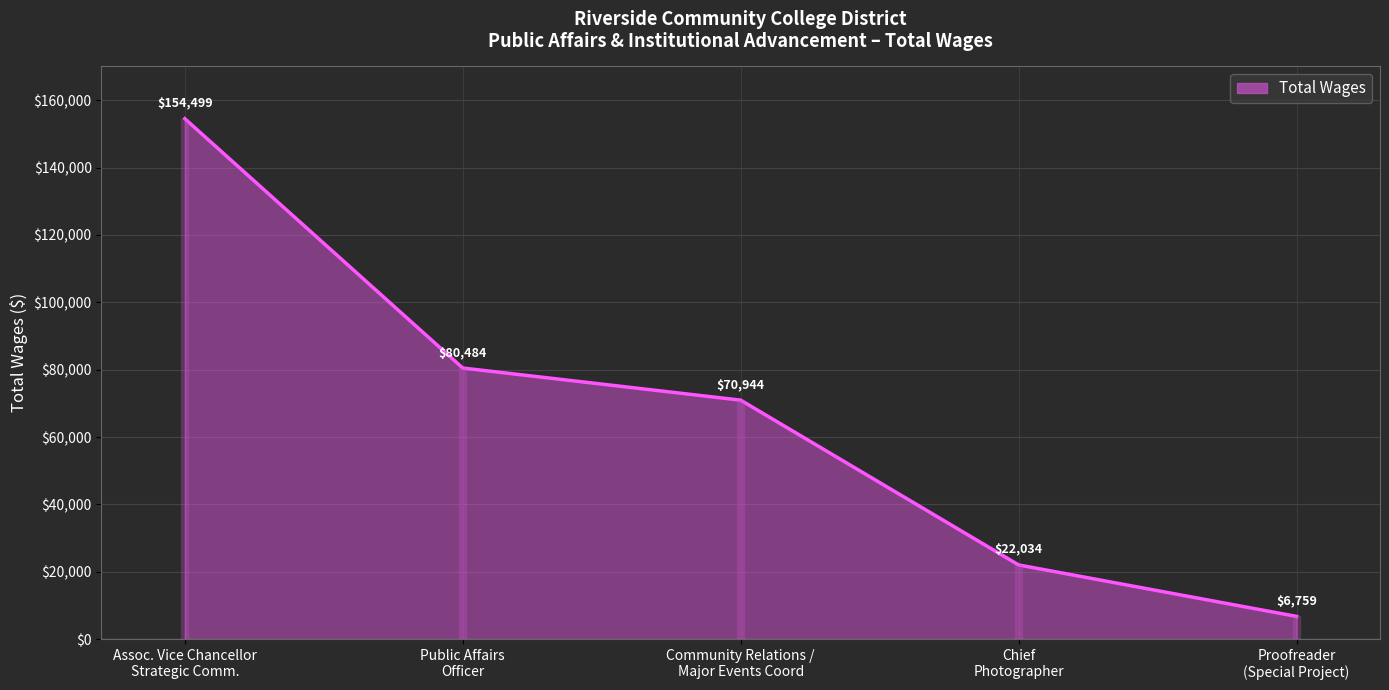

What is the ratio of the value at Proofreader
(Special Project) to the value at Public Affairs
Officer?

0.1